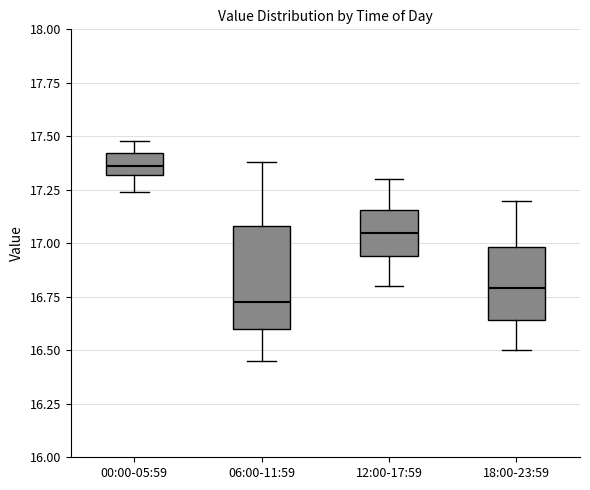

Comparing the boxes themselves (not the whiskers), which one is the tallest?

06:00-11:59